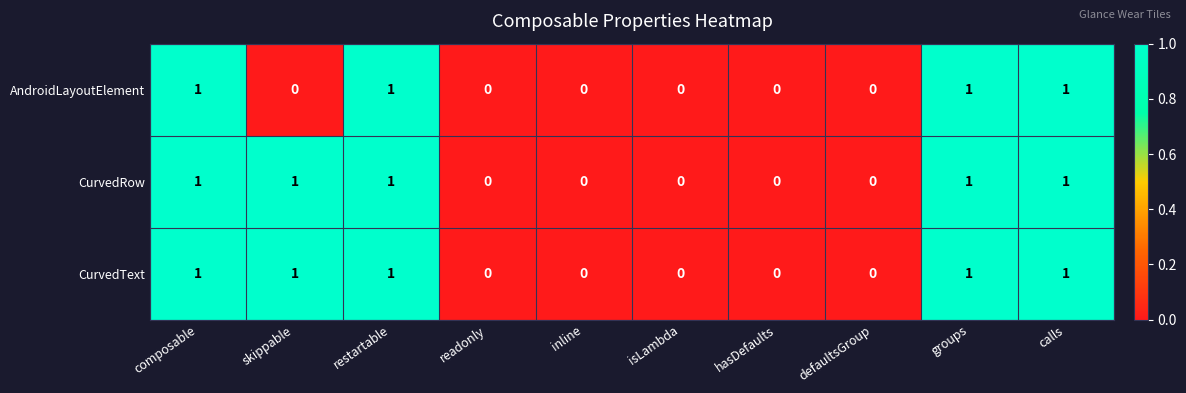

Is the value of CurvedRow at calls greater than the value of AndroidLayoutElement at defaultsGroup?

Yes